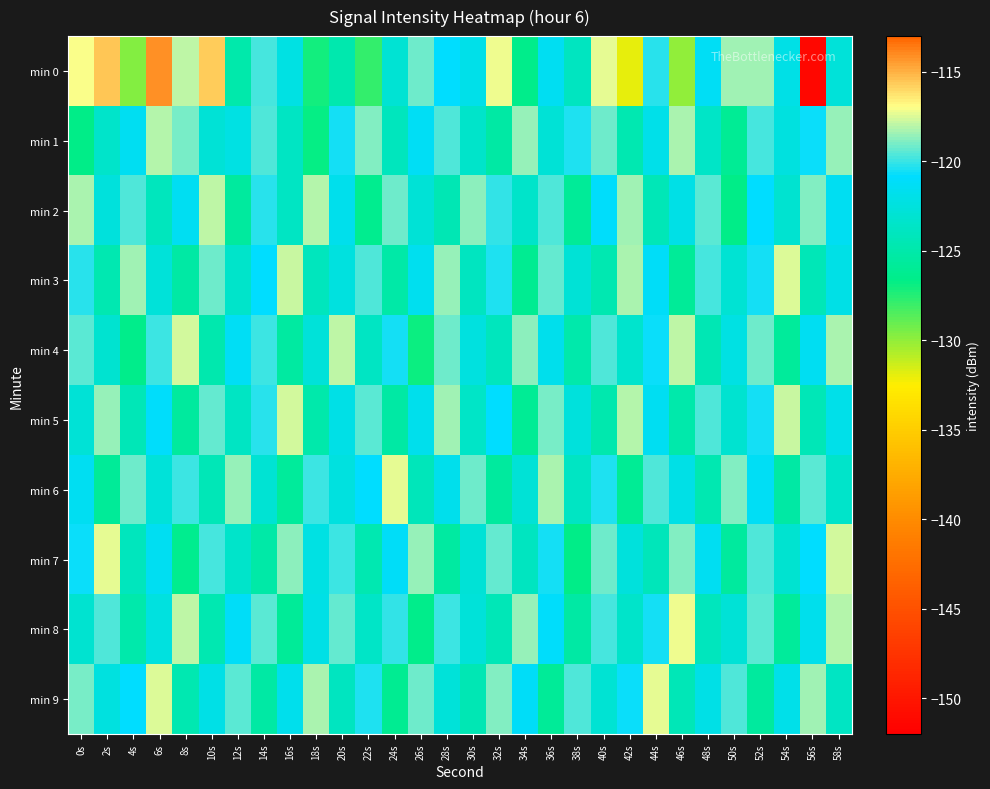

Between 36s and 40s, which is larger?

40s